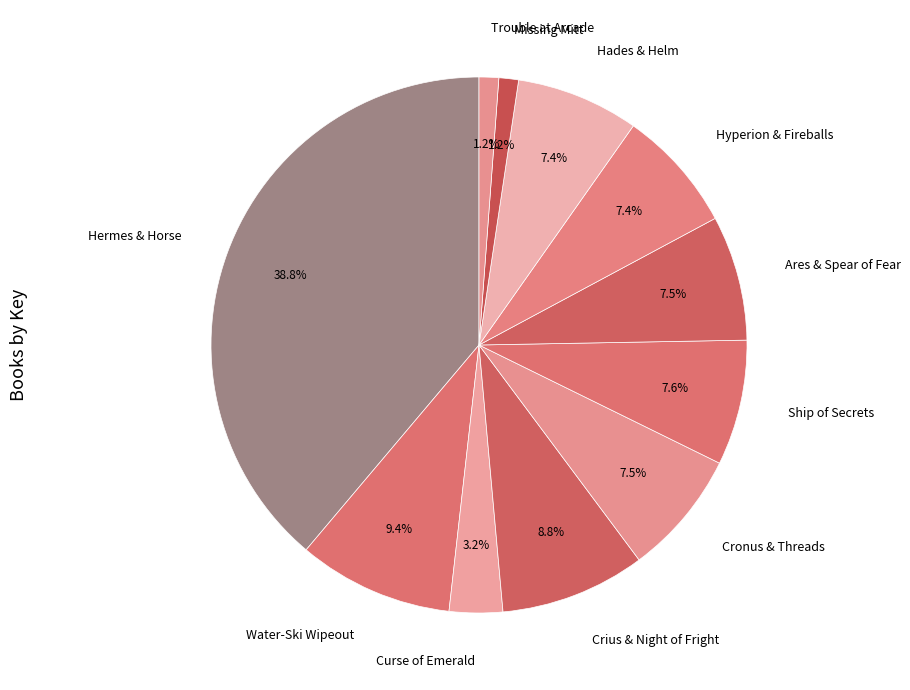

Is it true that Water-Ski Wipeout is 15% of the pie?

False